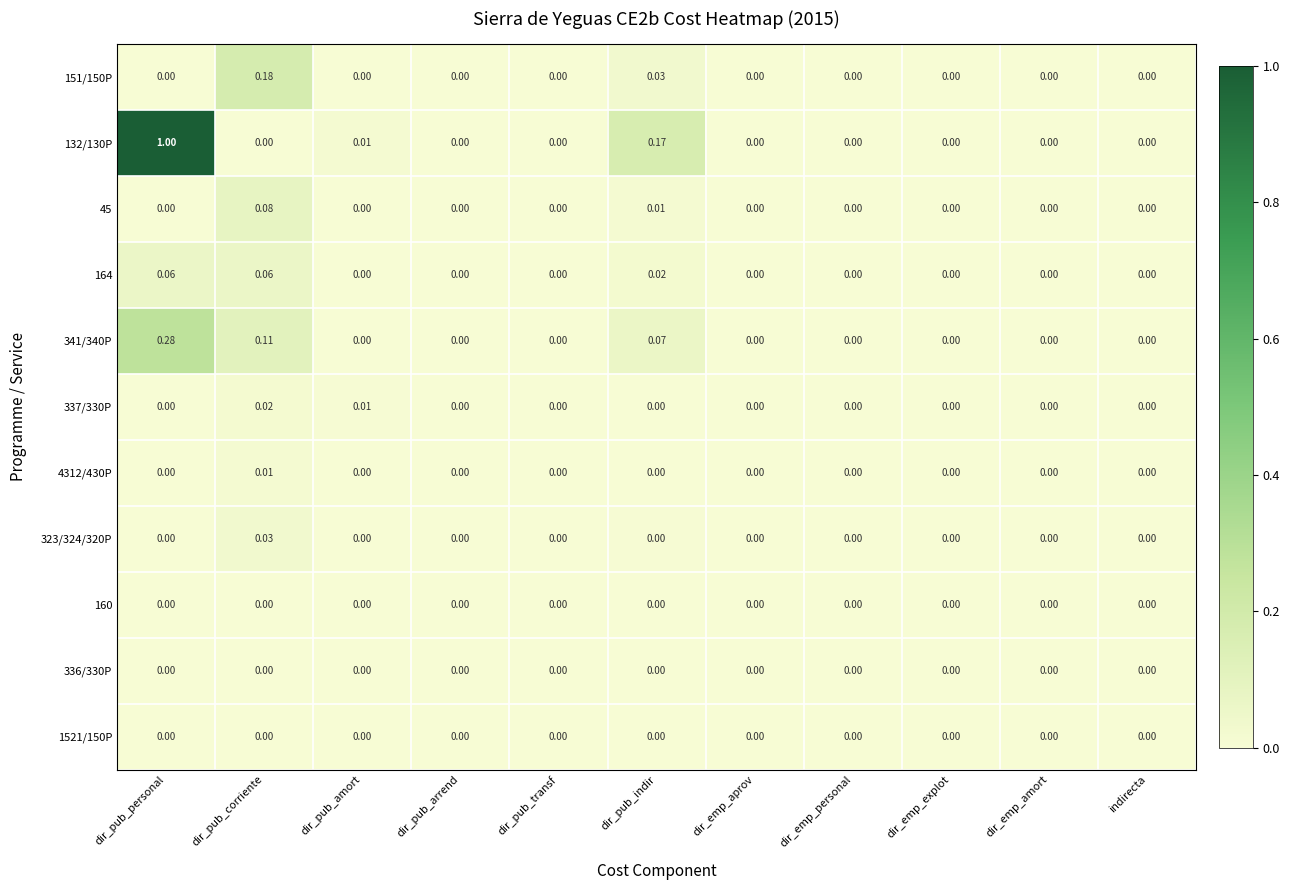

At which category is the sum across all series the highest?

dir_pub_personal